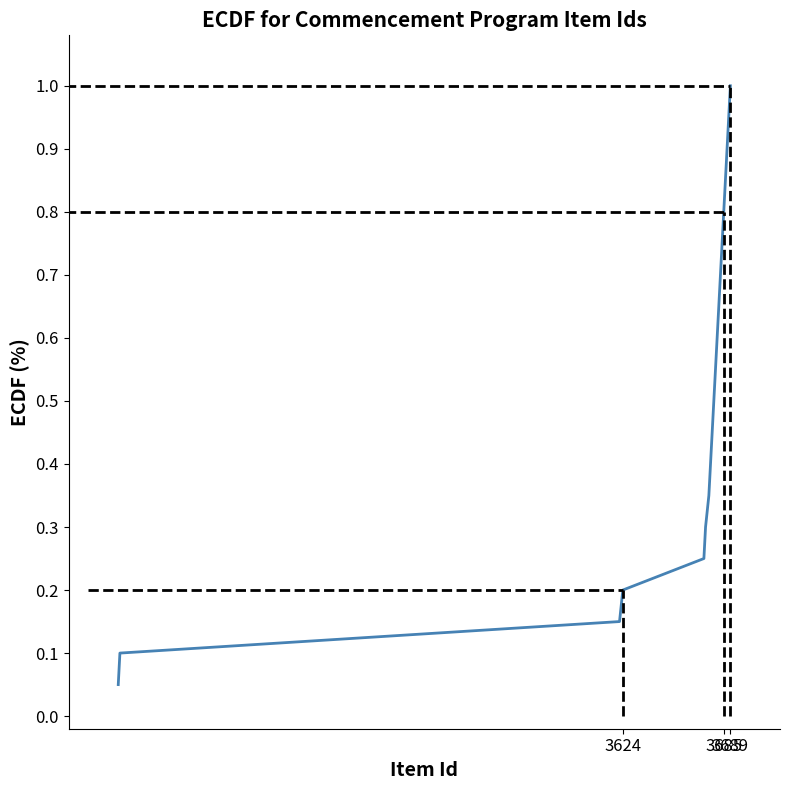

What is the greatest value displayed?

1.0